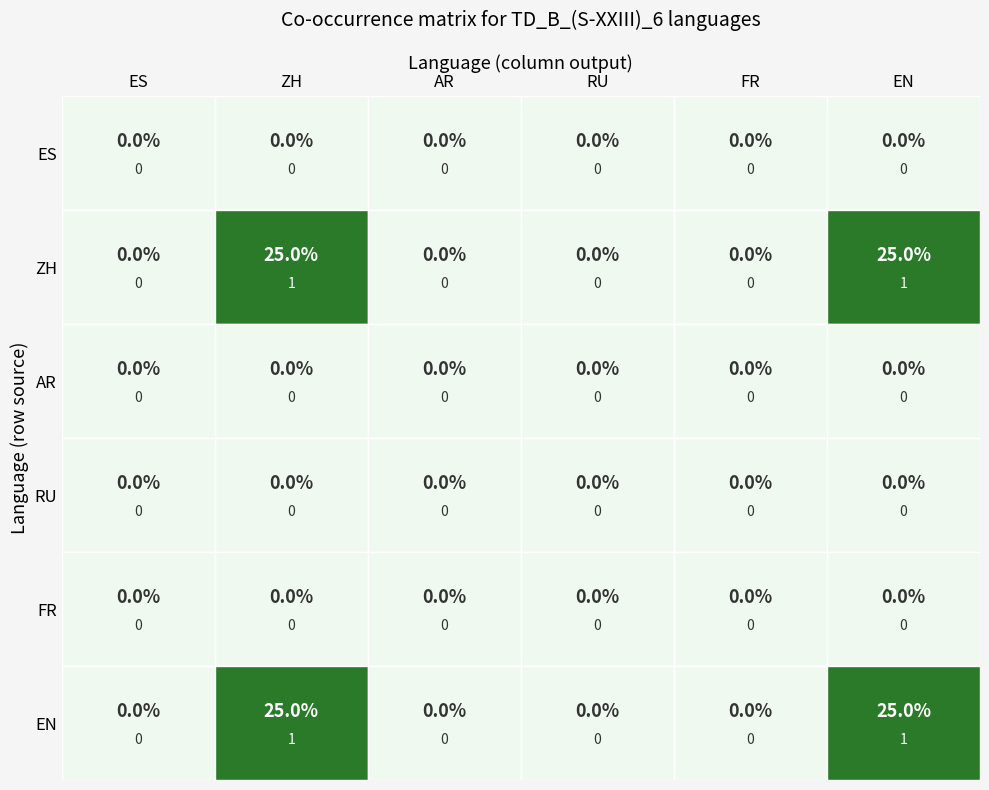

What is the difference between the maximum and minimum values in the ZH series?

1